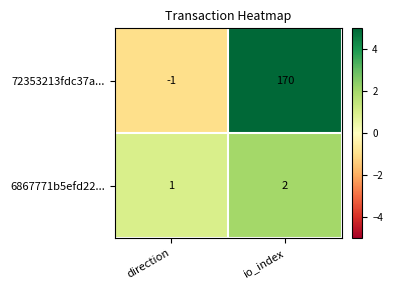

List the series in order of their peak value, lowest first.

6867771b5efd22..., 72353213fdc37a...